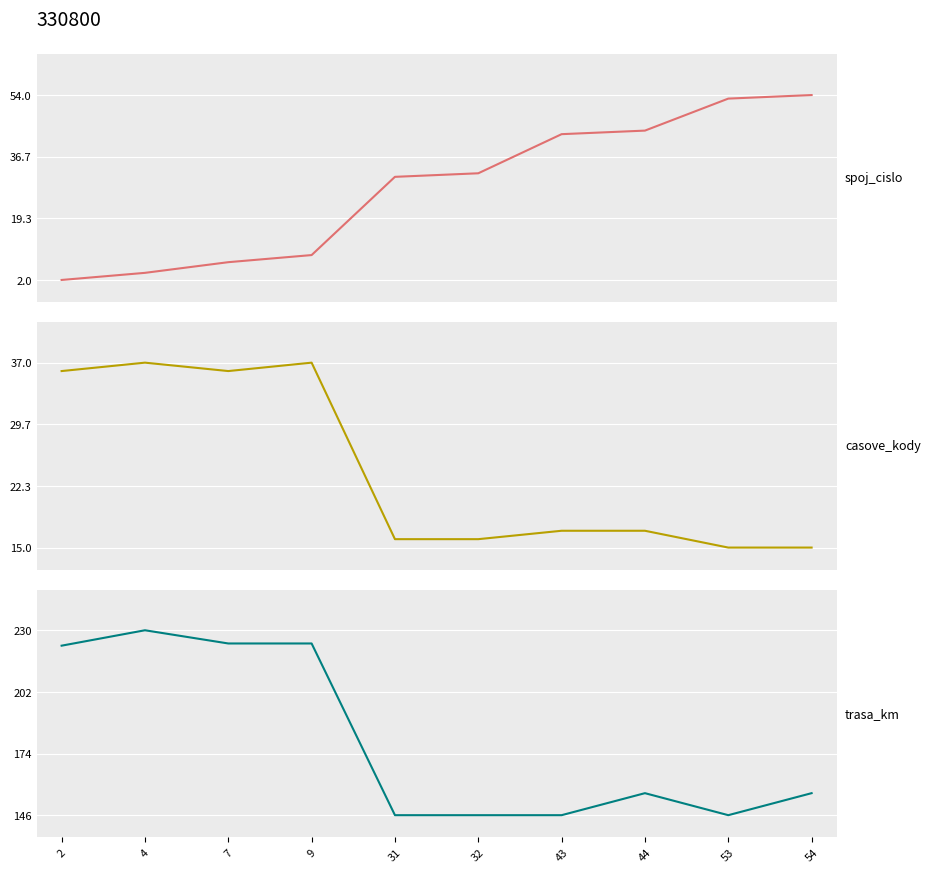

True or false: spoj_cislo has a value of 4 at 9.

False